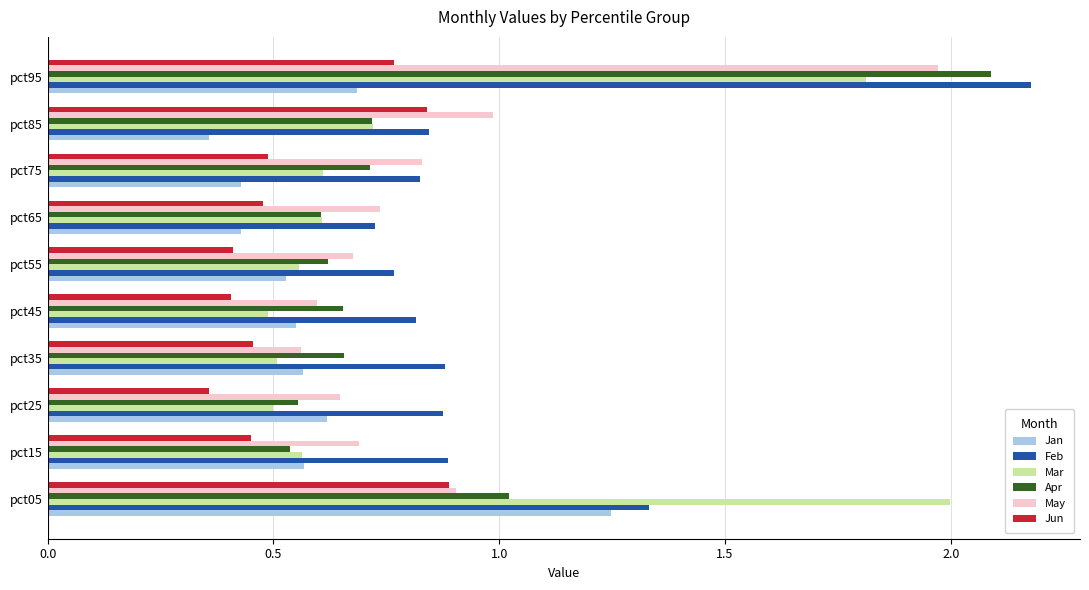

What is the greatest value displayed?

2.2